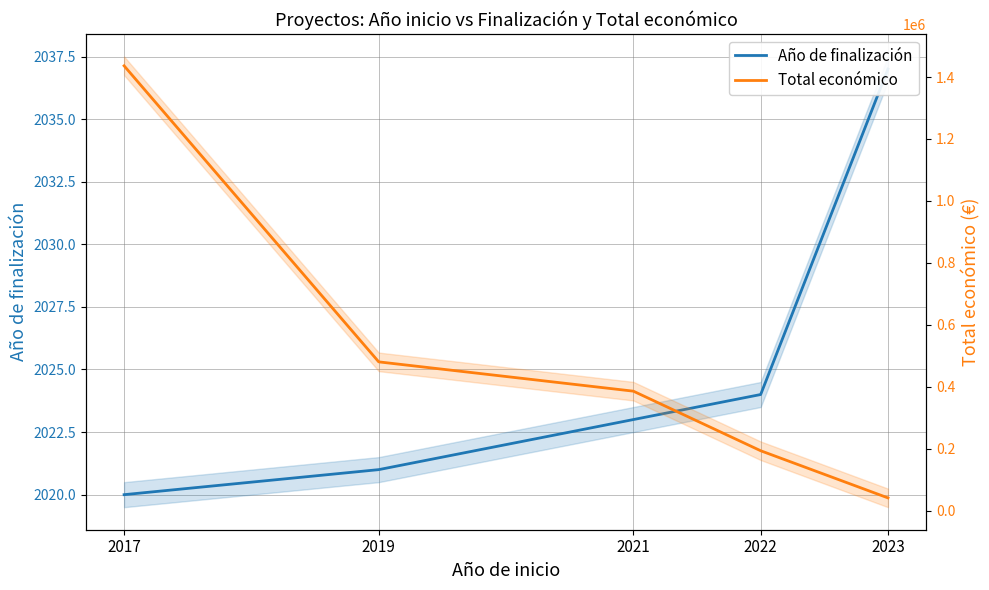

Which series has the largest total across all categories?

Total económico